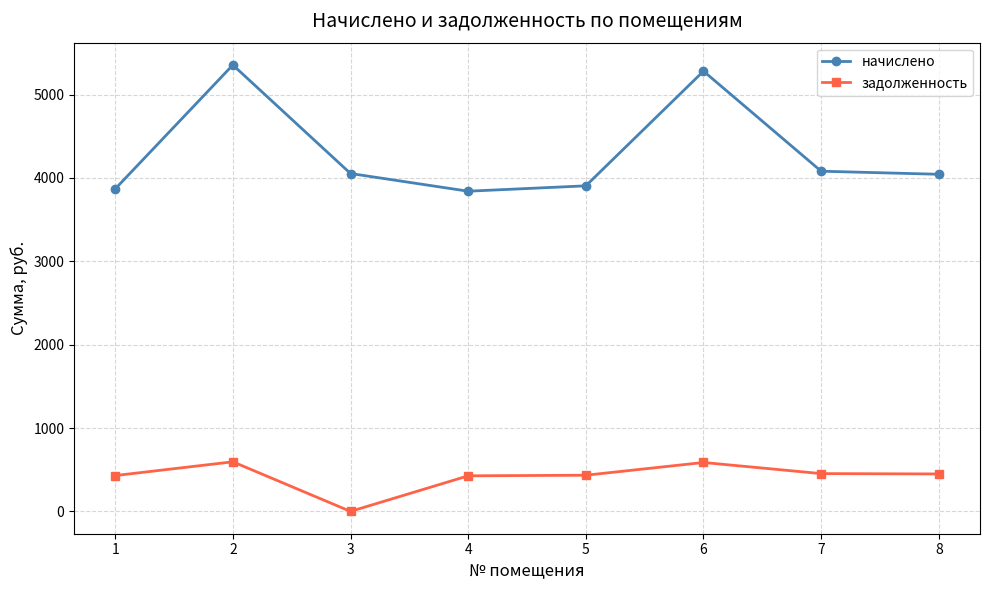

How many lines are shown in the chart?

2